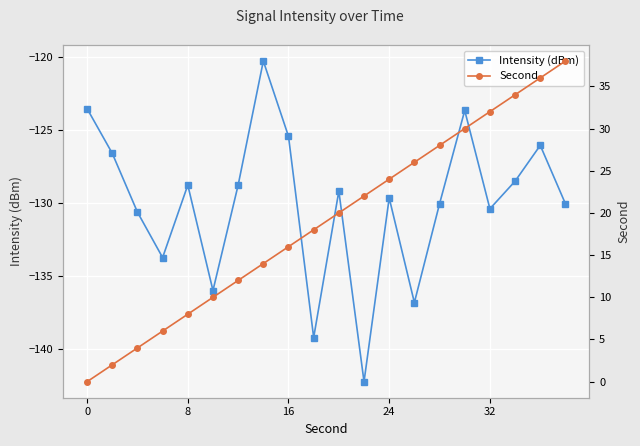

In Intensity (dBm), how many points are higher than both neighbors (excluding endpoints)?

6